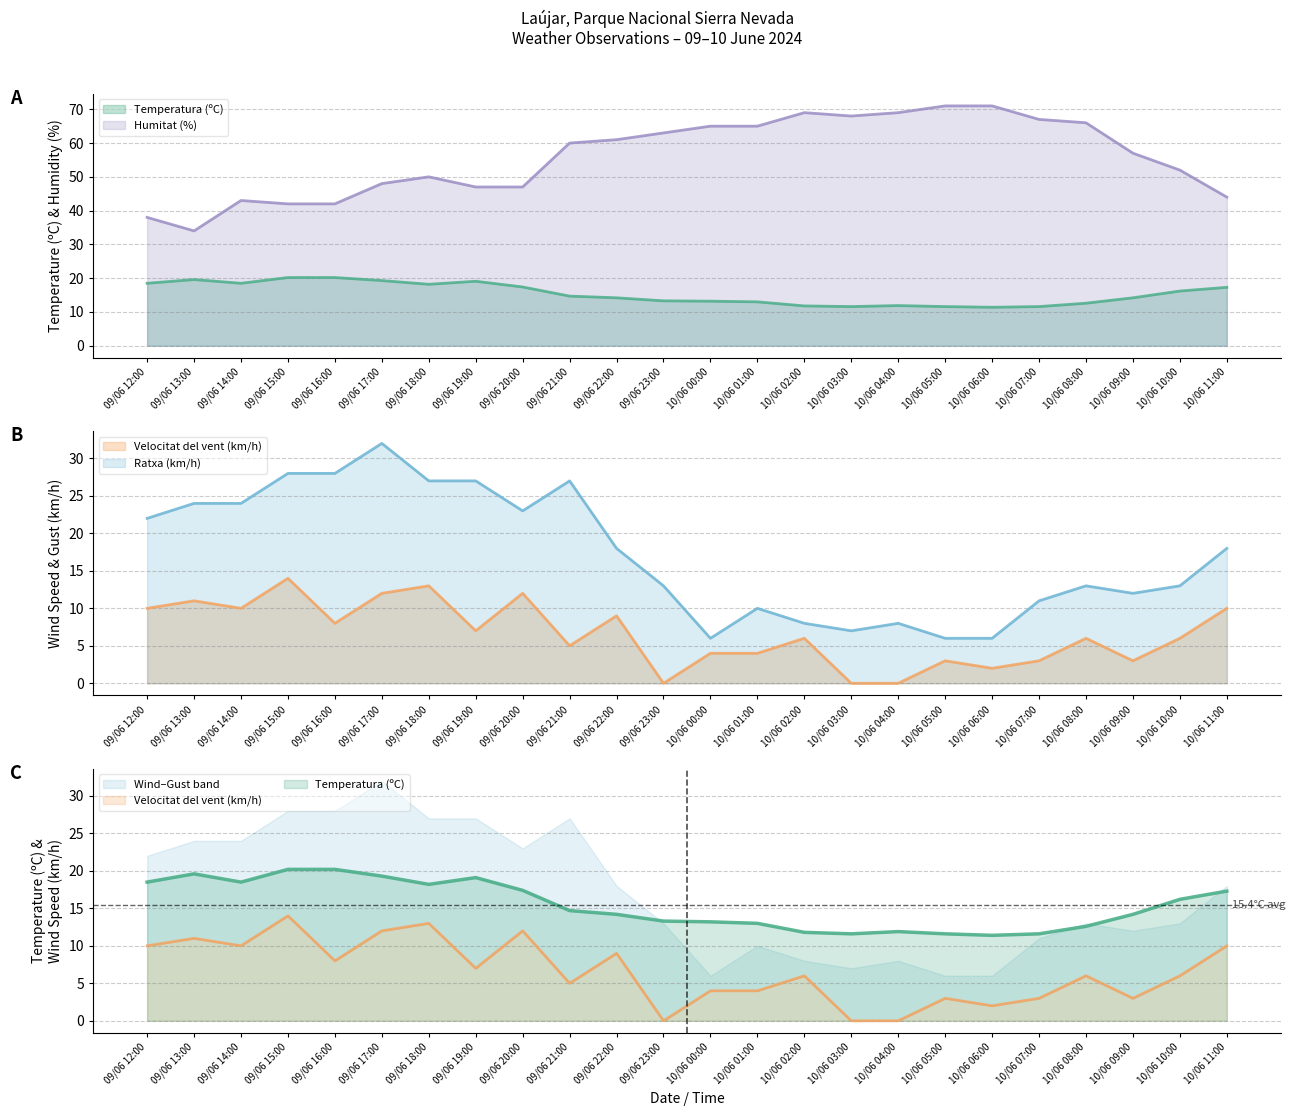

Which label corresponds to the smallest value in the chart?

09/06 23:00